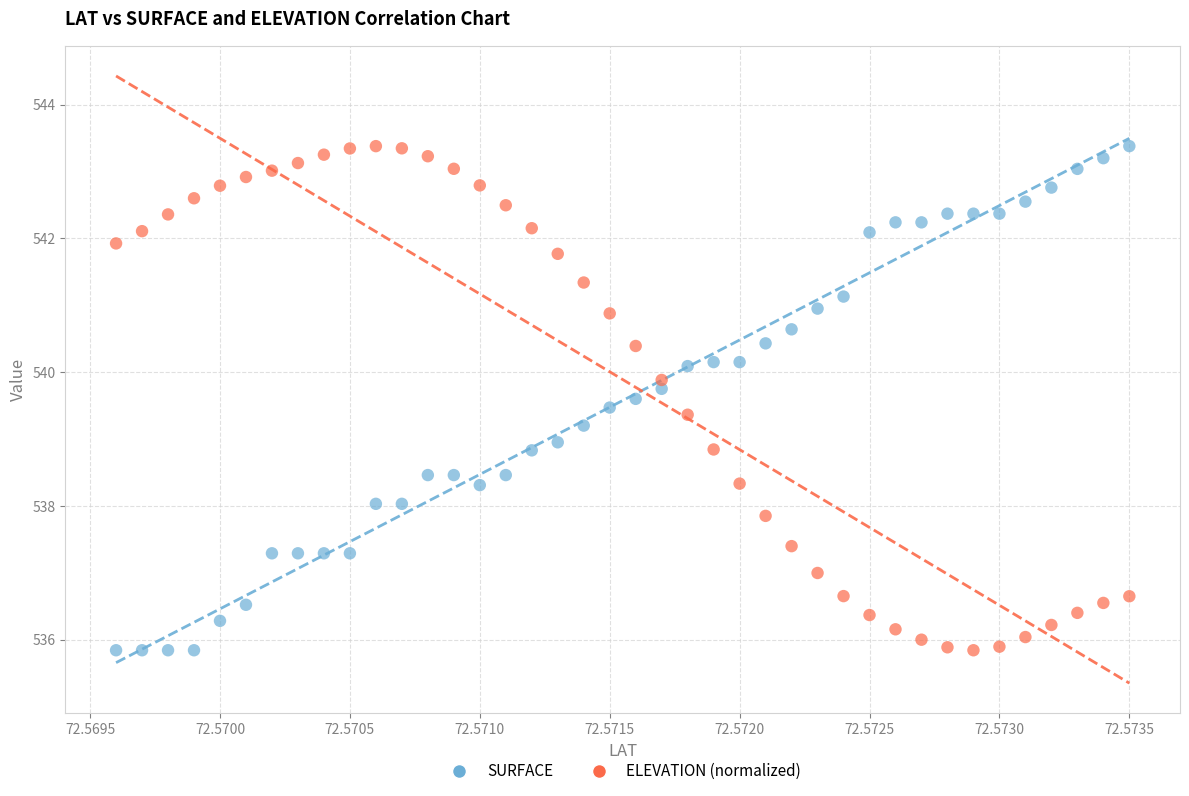

Across all data points, what is the range of Y values (max minus min)?

7.5